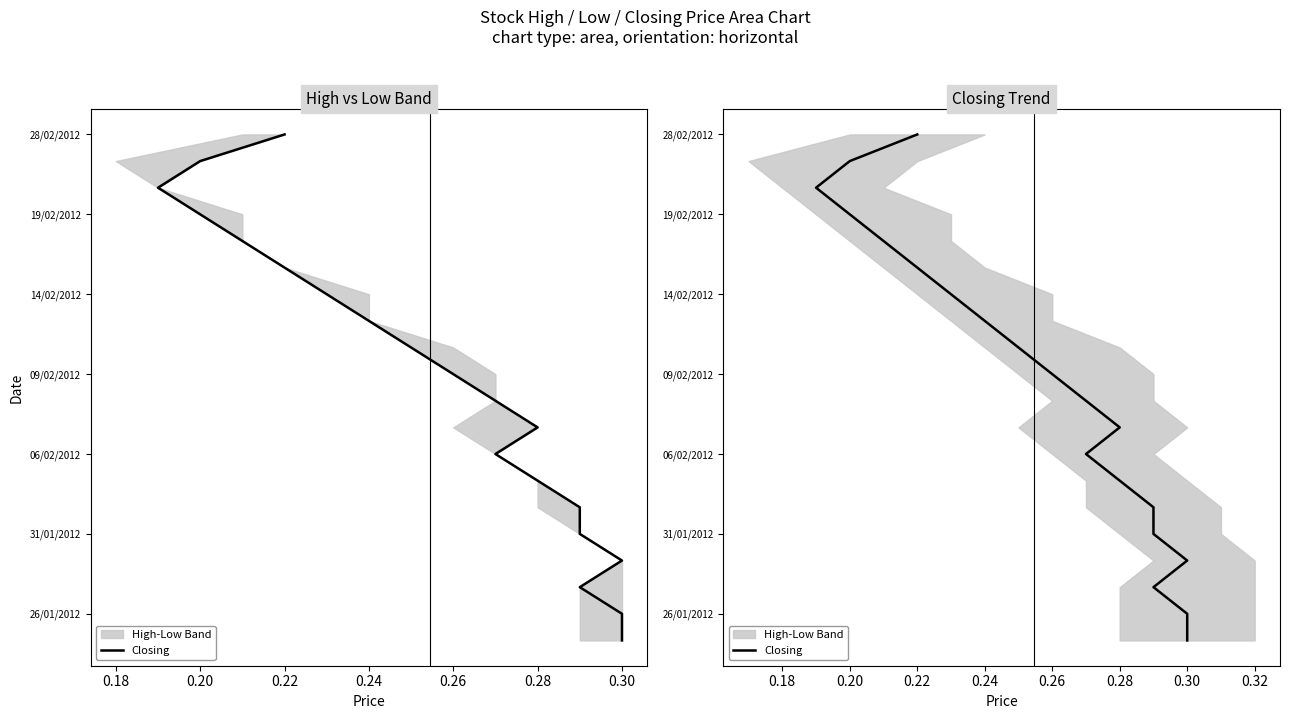

Count the number of categories in the chart.

20